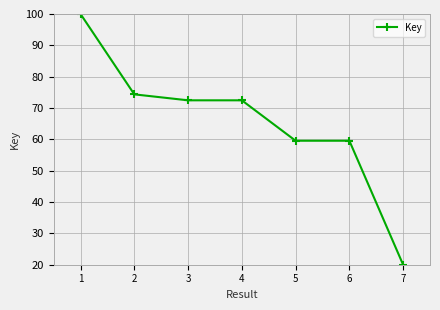

True or false: the data has more than 2 interior local peaks.

False